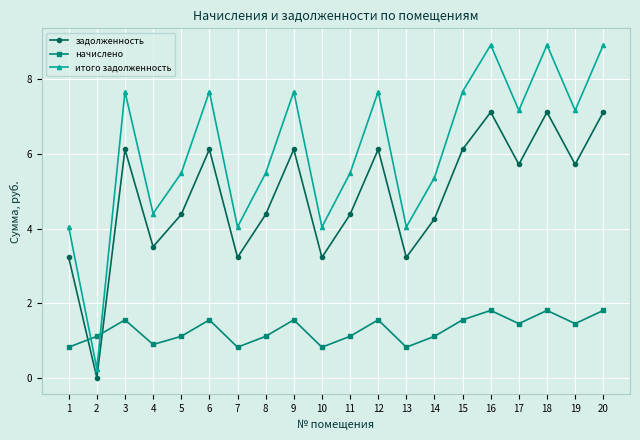

Rank the series by their average value, from lowest to highest.

начислено, задолженность, итого задолженность